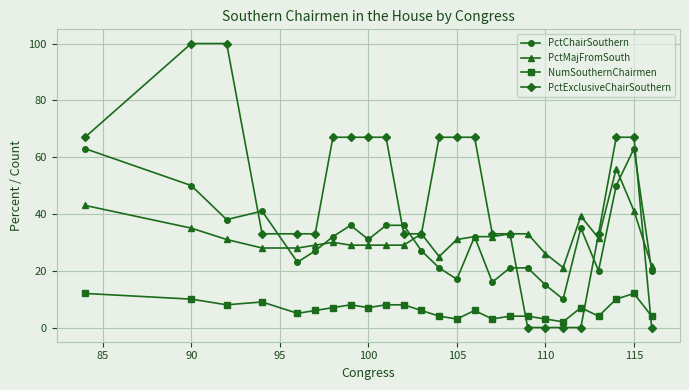

Count the NumSouthernChairmen values in the range 4 to 8.

16